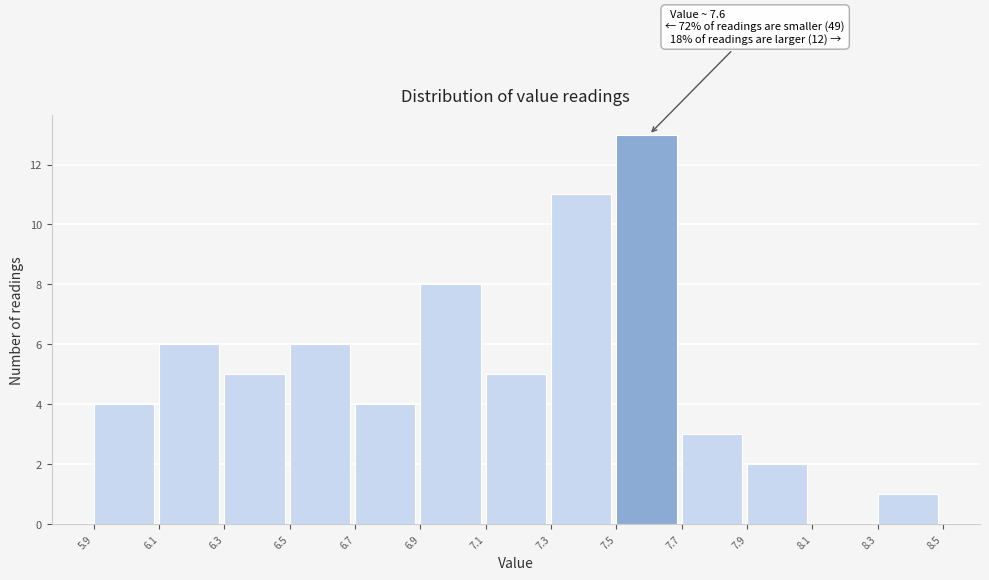

Which range on the x-axis has the tallest bar?

7.5 to 7.7